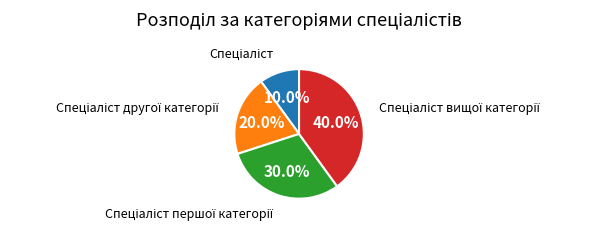

Is there a majority slice in this chart?

No